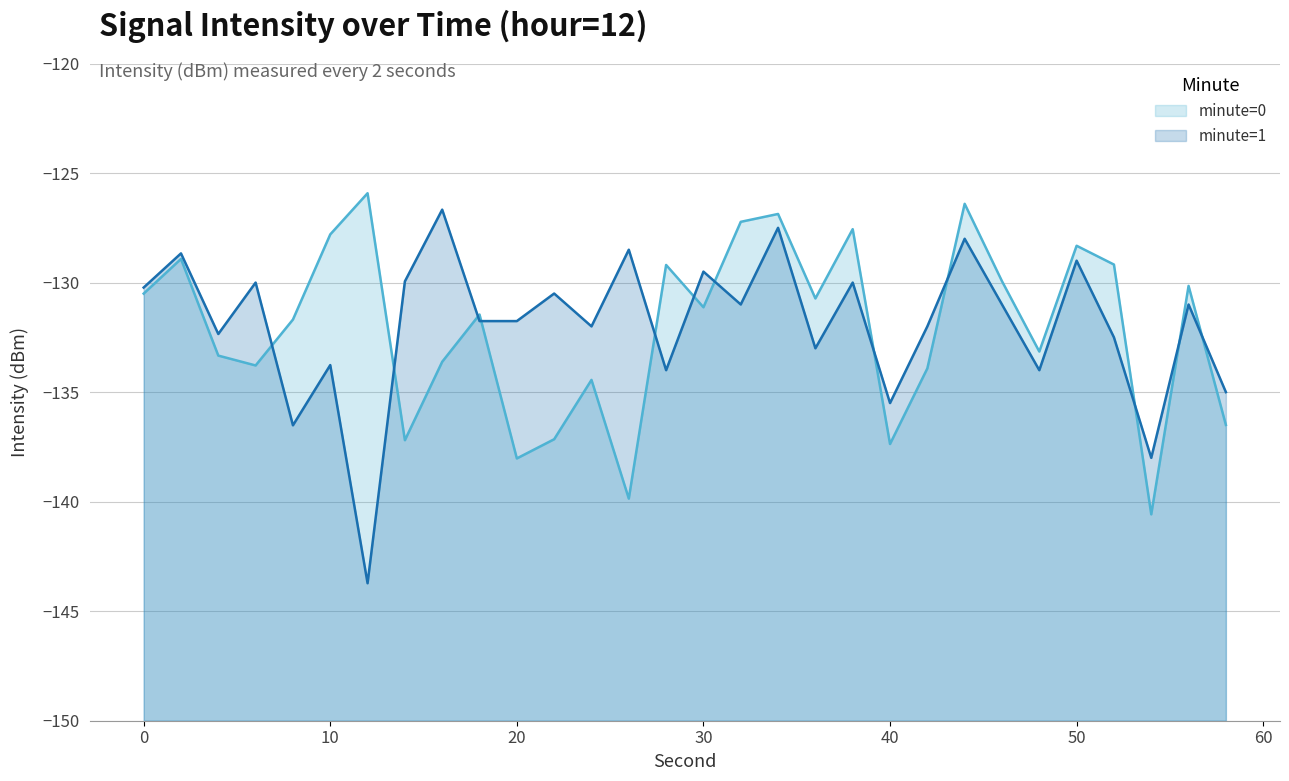

Is it true that minute=1 equals -175.6 at 32?

False